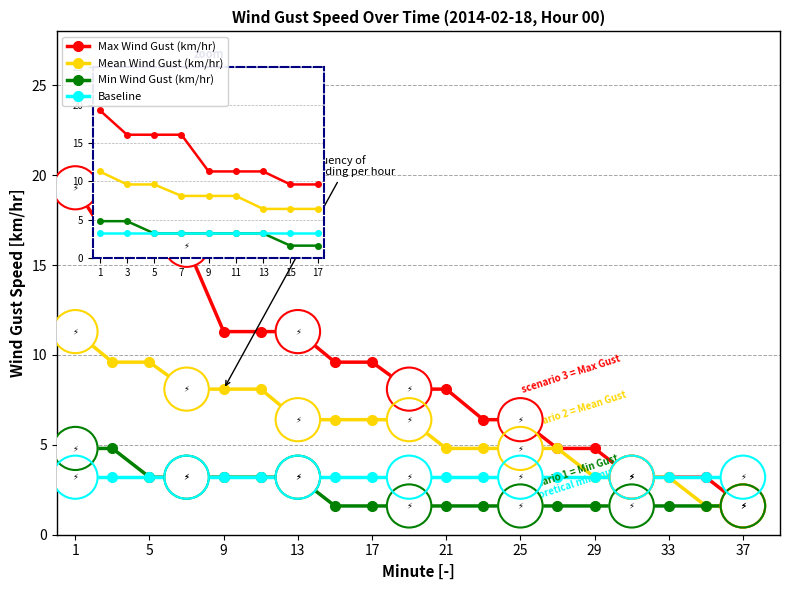

What is the value of the Min Wind Gust (km/hr) point at the 16th from the left?

1.6